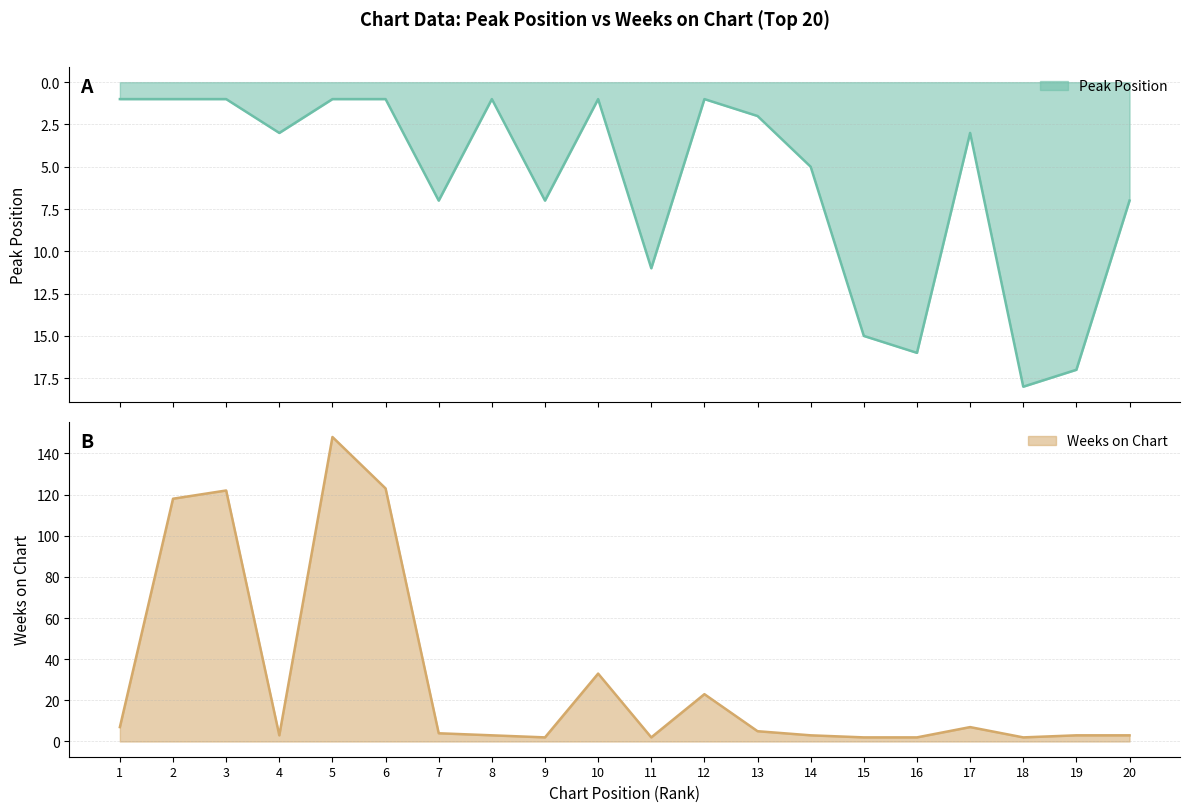

At how many categories does at least one series exceed 104?

4